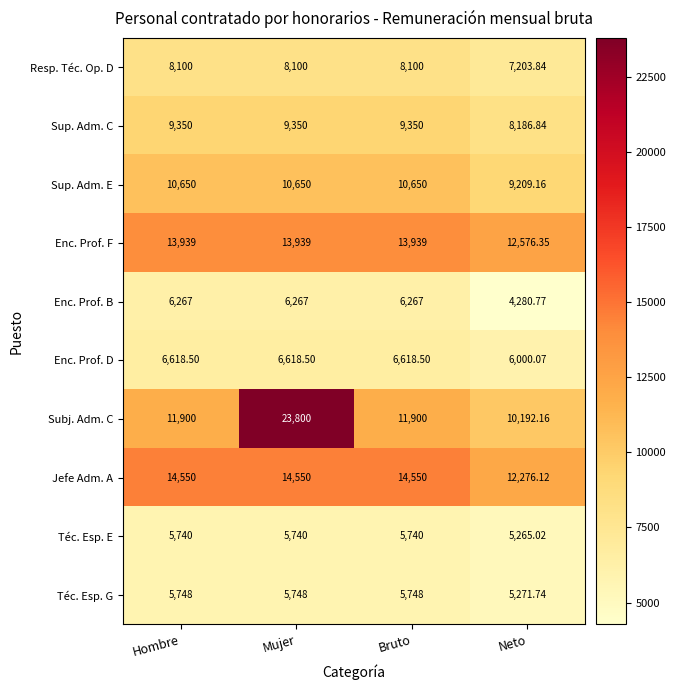

Which category has the highest value across all series?

Mujer